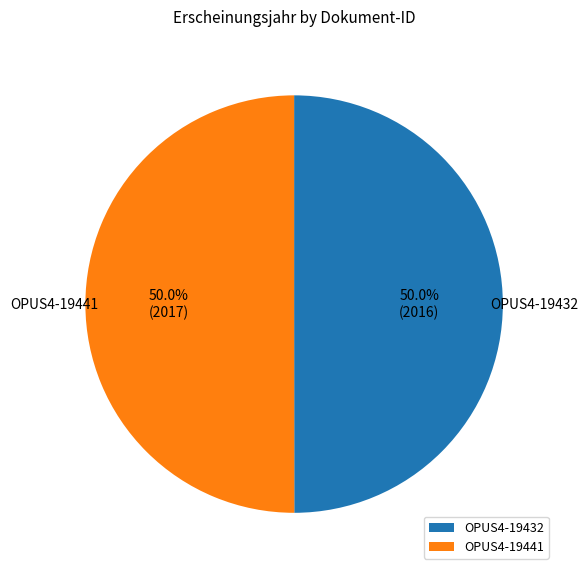

What is the total percentage of OPUS4-19432 and OPUS4-19441?

100.0%